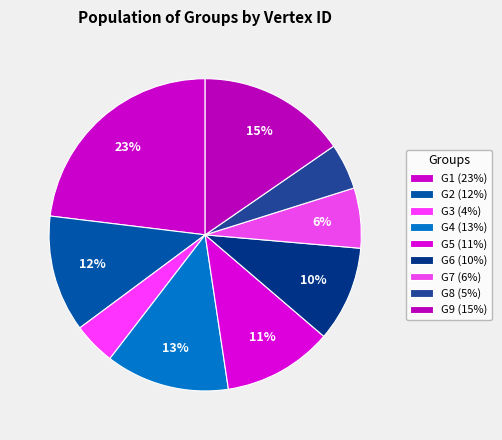

Count the number of slices in the pie.

9